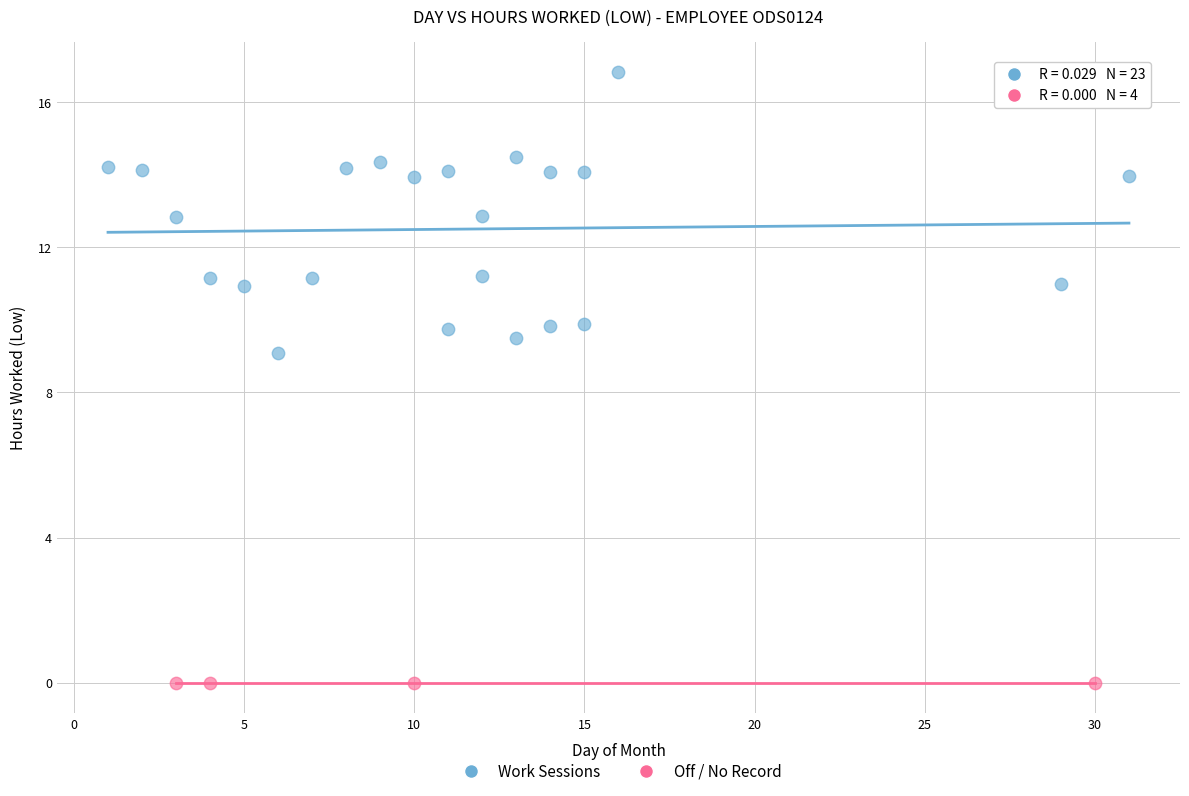

What are all the series names shown in the legend?

Work Sessions, Off / No Record